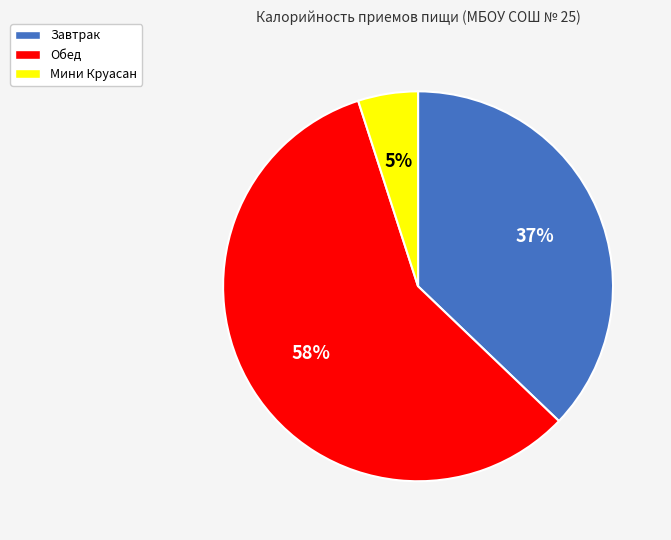

Which slice is the largest?

Обед